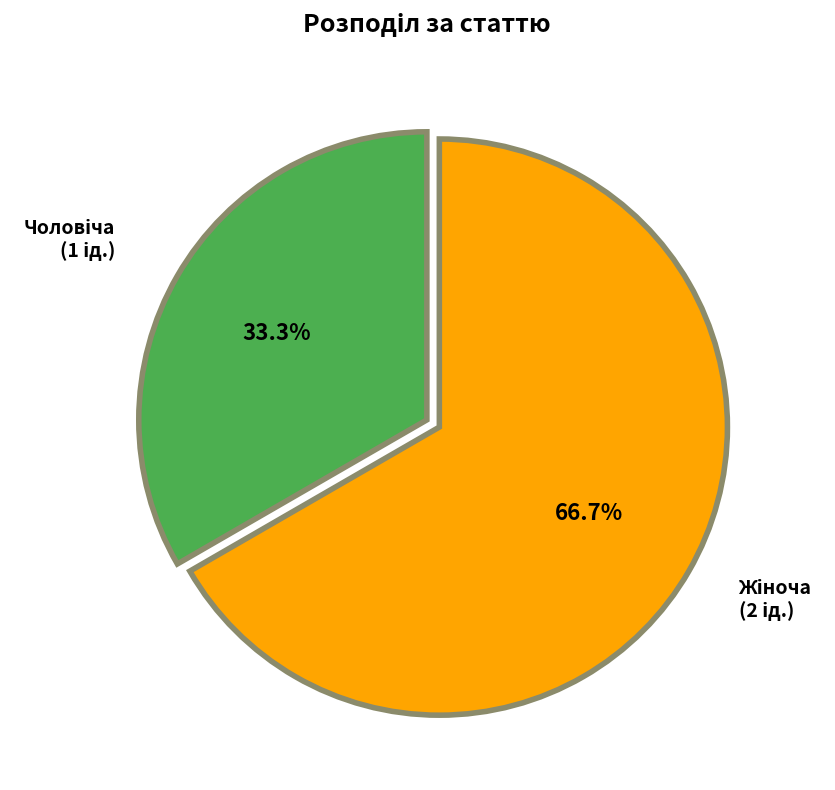

Is there any slice that represents more than half of the pie?

Yes